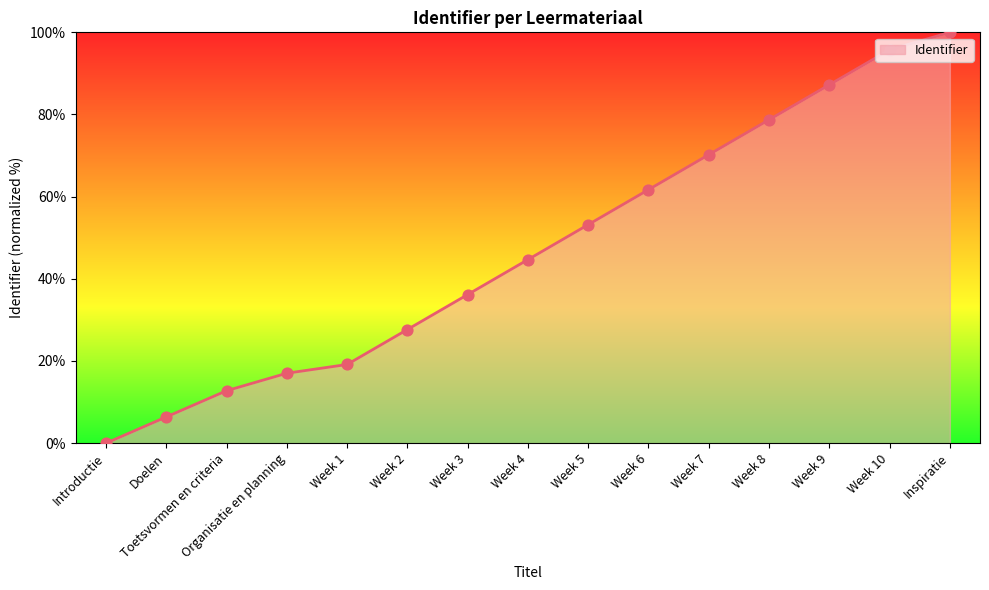

What is the change in value from Week 2 to Week 4?

+17.0